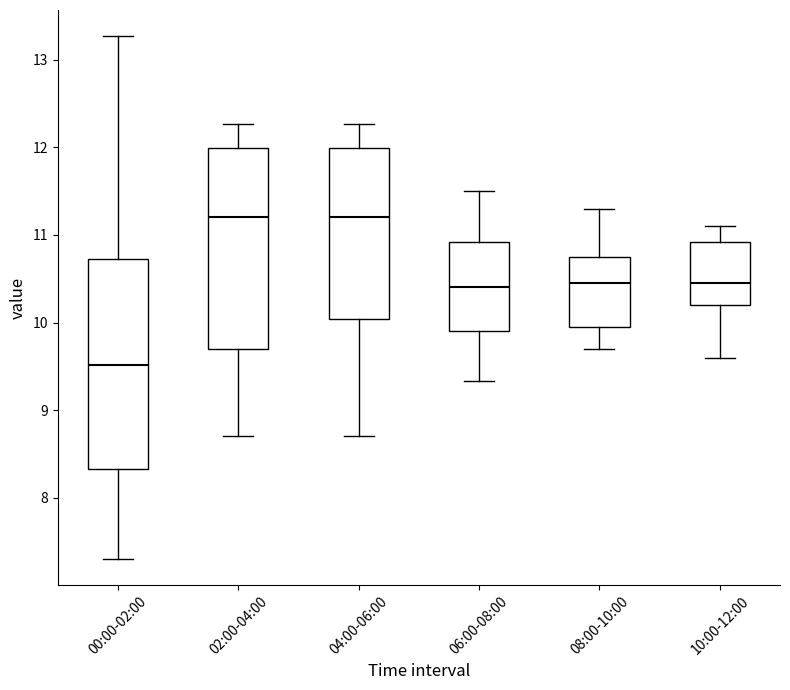

Reading left to right, transcribe this box plot: for each box, give where its median line is, the range the box spans, and where its two whiskers end, as read against the y-axis. The values are not printed on the chart, so give them approximately, as read against the axis.

00:00-02:00: median 9.5, box 8.3 to 10.7, whiskers 7.3 to 13.3
02:00-04:00: median 11.2, box 9.7 to 12.0, whiskers 8.7 to 12.3
04:00-06:00: median 11.2, box 10.0 to 12.0, whiskers 8.7 to 12.3
06:00-08:00: median 10.4, box 9.9 to 10.9, whiskers 9.3 to 11.5
08:00-10:00: median 10.5, box 10.0 to 10.8, whiskers 9.7 to 11.3
10:00-12:00: median 10.5, box 10.2 to 10.9, whiskers 9.6 to 11.1